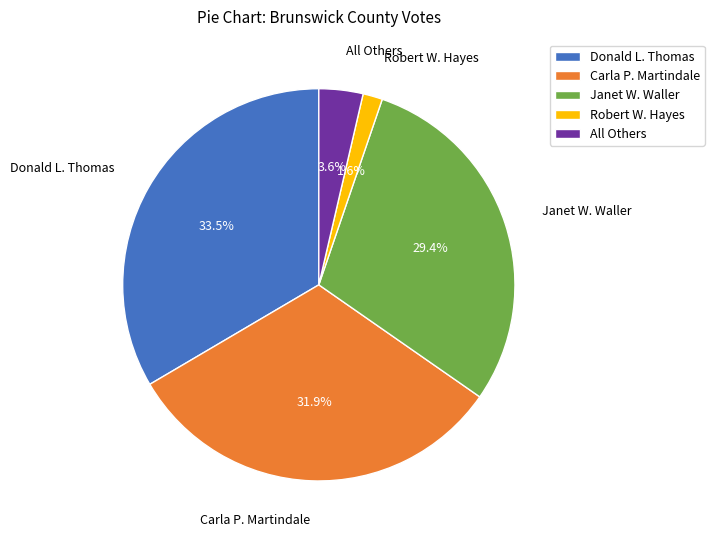

How many slices are in this pie chart?

5